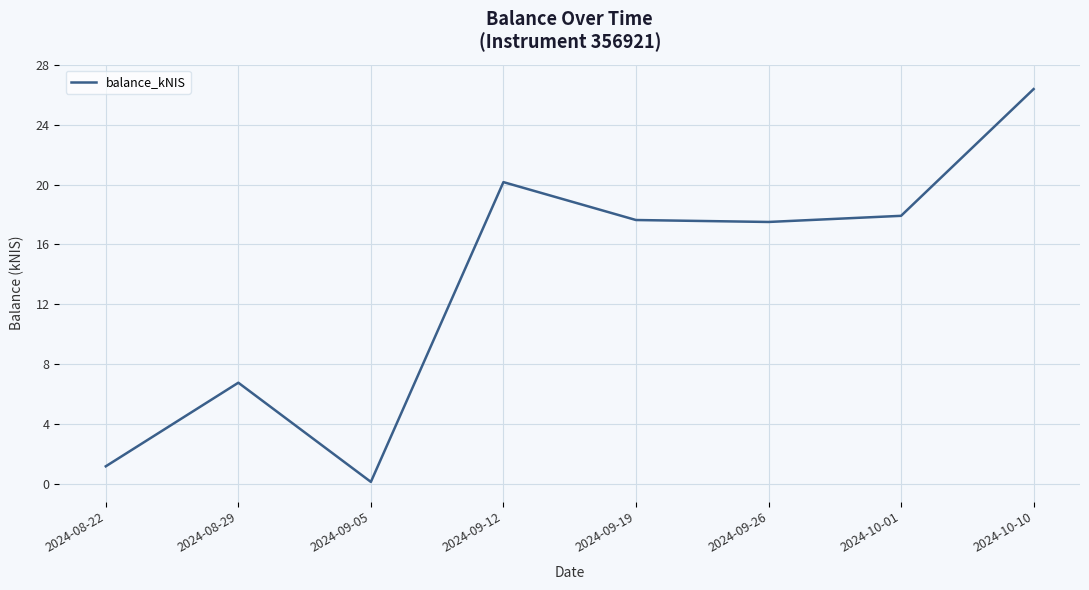

What is the maximum value shown in the chart?

26.4